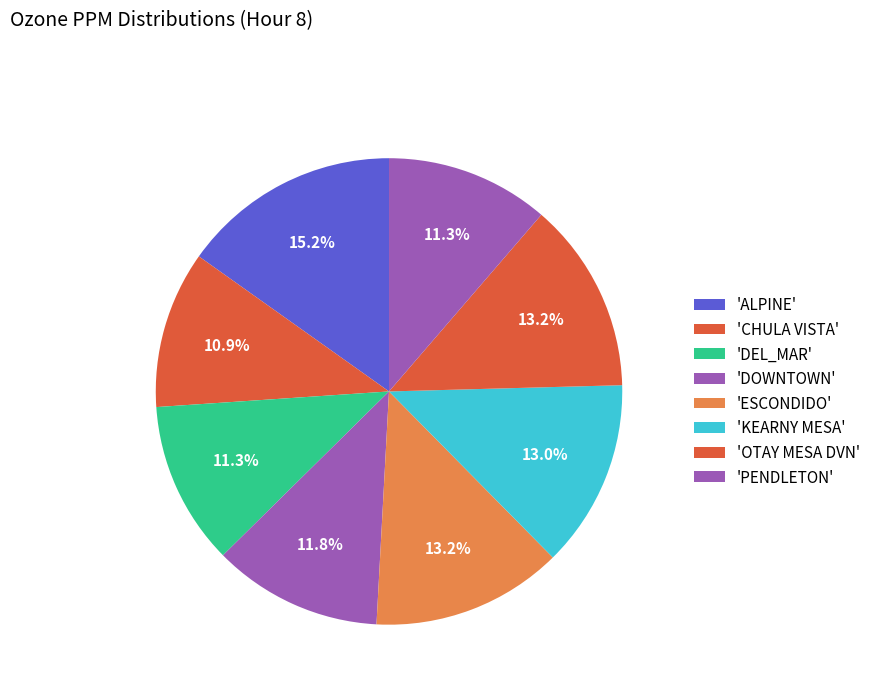

How many slices are in this pie chart?

8